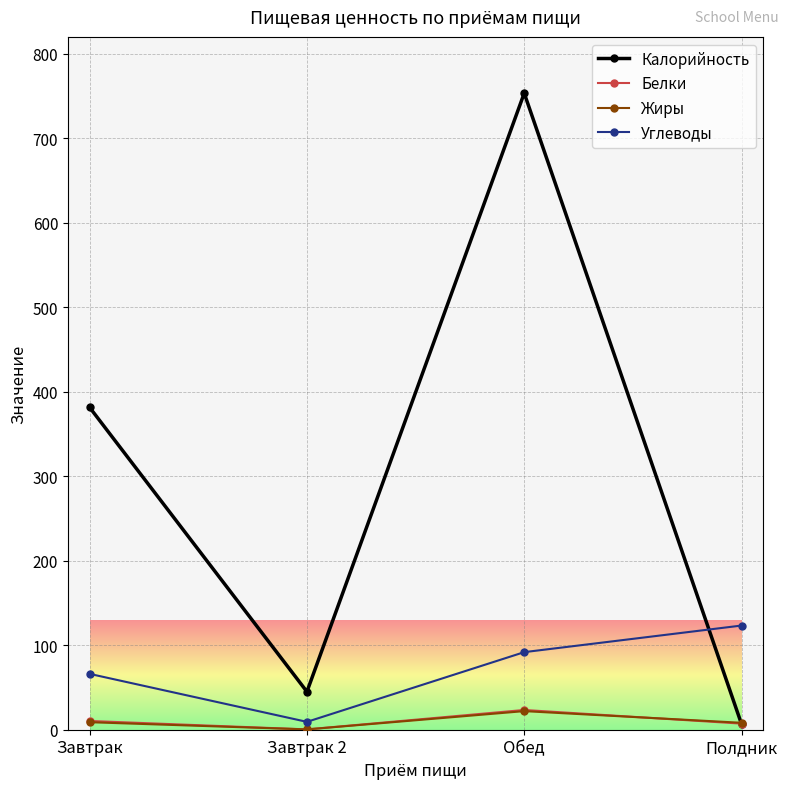

True or false: Белки has more than 0 points higher than both neighbors.

True